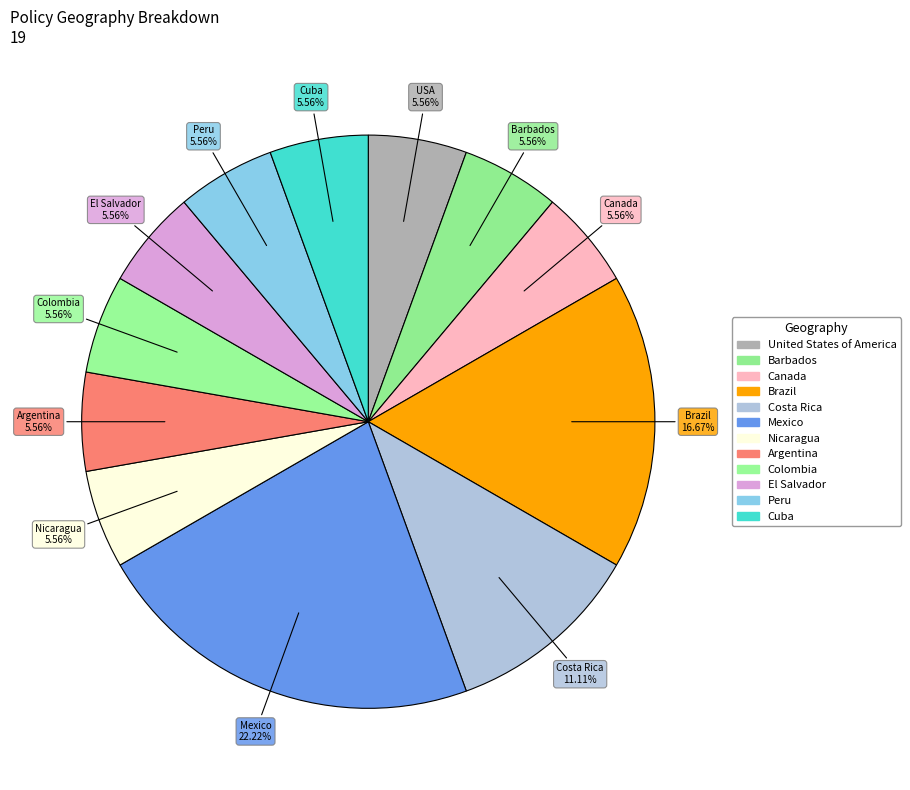

Does El Salvador account for over 50% of the chart?

No